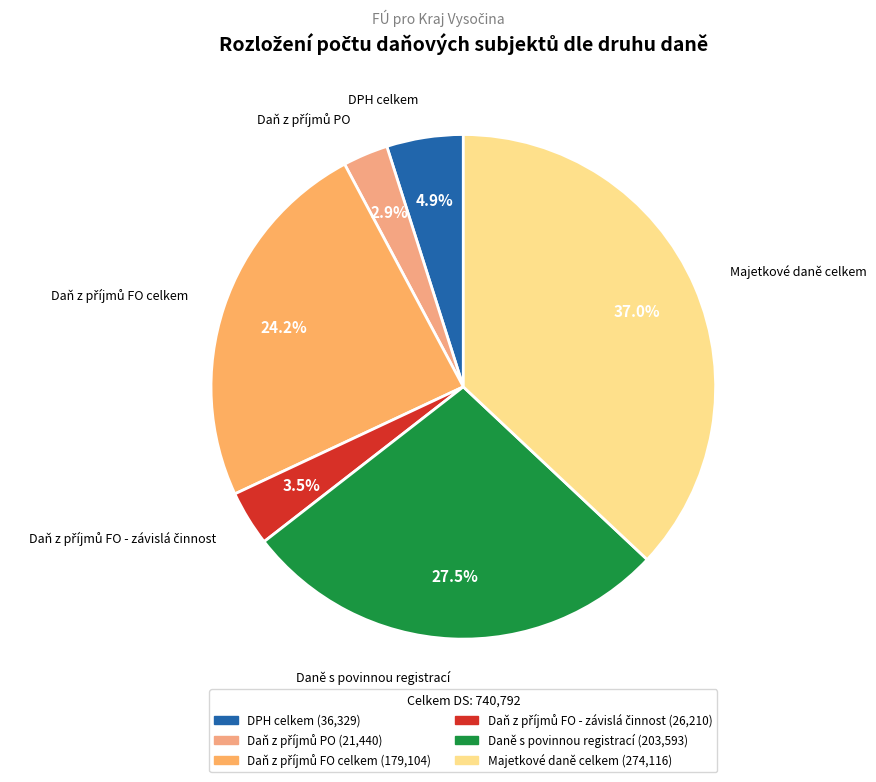

How many slices are in this pie chart?

6